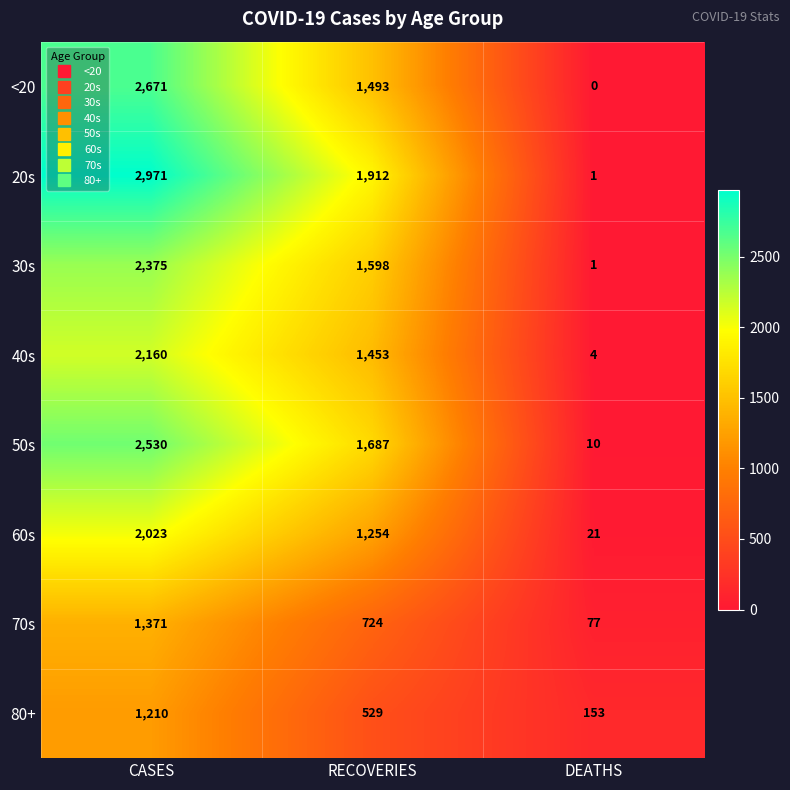

What is the difference between the 50s values at CASES and RECOVERIES?

843